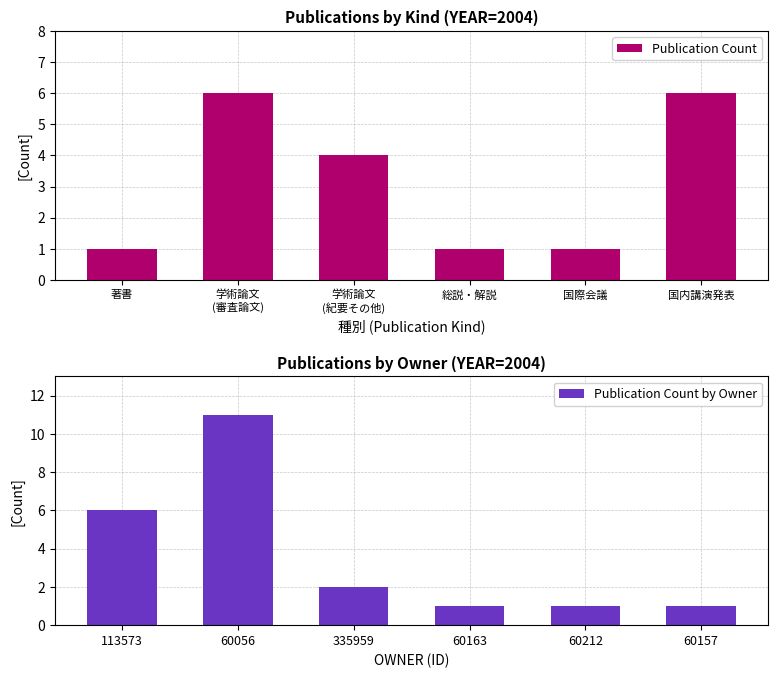

What is the approximate value of Publication Count at 国内講演発表?

6